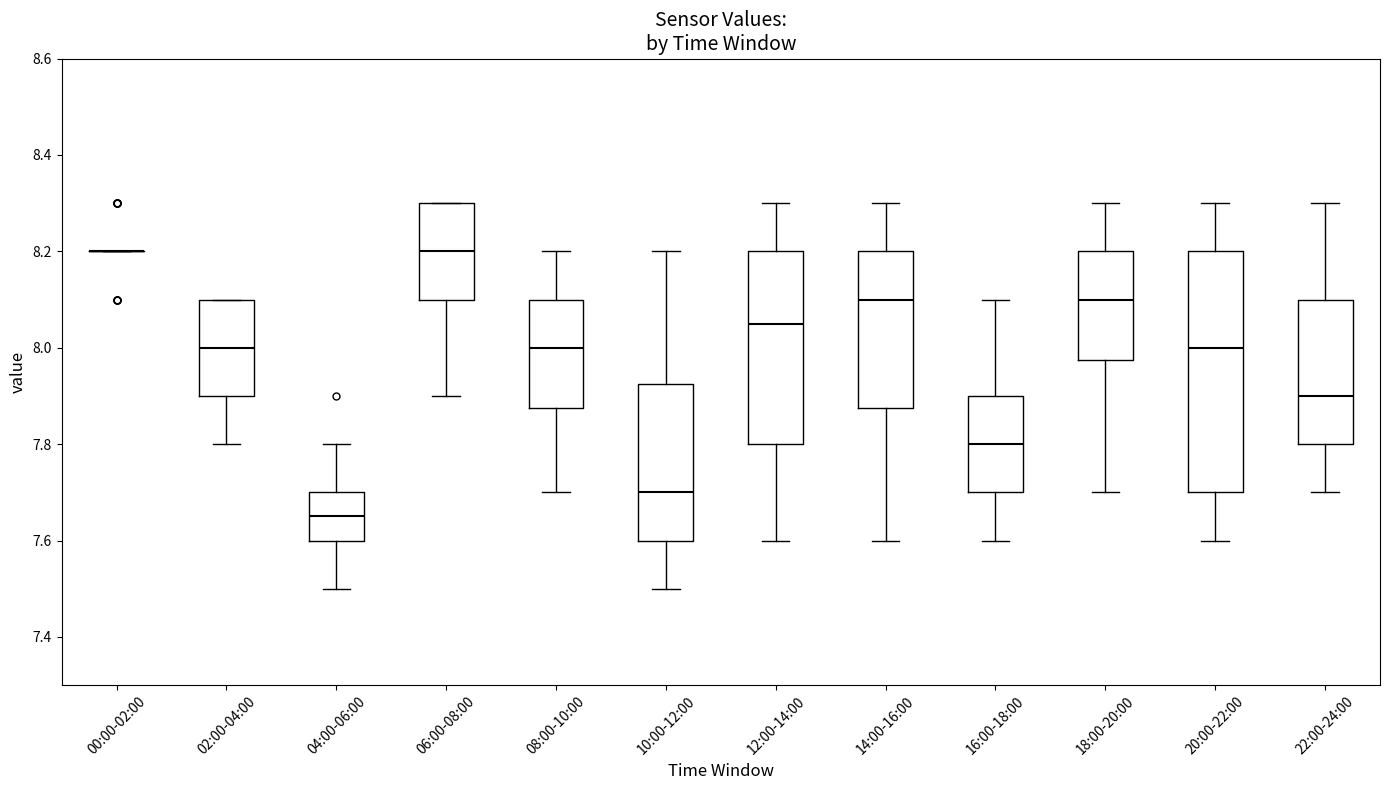

Reading left to right, read every box against the y-axis: the position of its median line, the range the box covers, and the ends of its whiskers. The values are not printed on the chart, so give them approximately, as read against the axis.

00:00-02:00: box collapsed to a line at 8.20, whiskers 8.20 to 8.20
02:00-04:00: median 8.00, box 7.90 to 8.10, whiskers 7.80 to 8.10
04:00-06:00: median 7.66, box 7.60 to 7.70, whiskers 7.50 to 7.80
06:00-08:00: median 8.20, box 8.10 to 8.30, whiskers 7.90 to 8.30
08:00-10:00: median 8.00, box 7.88 to 8.10, whiskers 7.70 to 8.20
10:00-12:00: median 7.70, box 7.60 to 7.92, whiskers 7.50 to 8.20
12:00-14:00: median 8.06, box 7.80 to 8.20, whiskers 7.60 to 8.30
14:00-16:00: median 8.10, box 7.88 to 8.20, whiskers 7.60 to 8.30
16:00-18:00: median 7.80, box 7.70 to 7.90, whiskers 7.60 to 8.10
18:00-20:00: median 8.10, box 7.98 to 8.20, whiskers 7.70 to 8.30
20:00-22:00: median 8.00, box 7.70 to 8.20, whiskers 7.60 to 8.30
22:00-24:00: median 7.90, box 7.80 to 8.10, whiskers 7.70 to 8.30